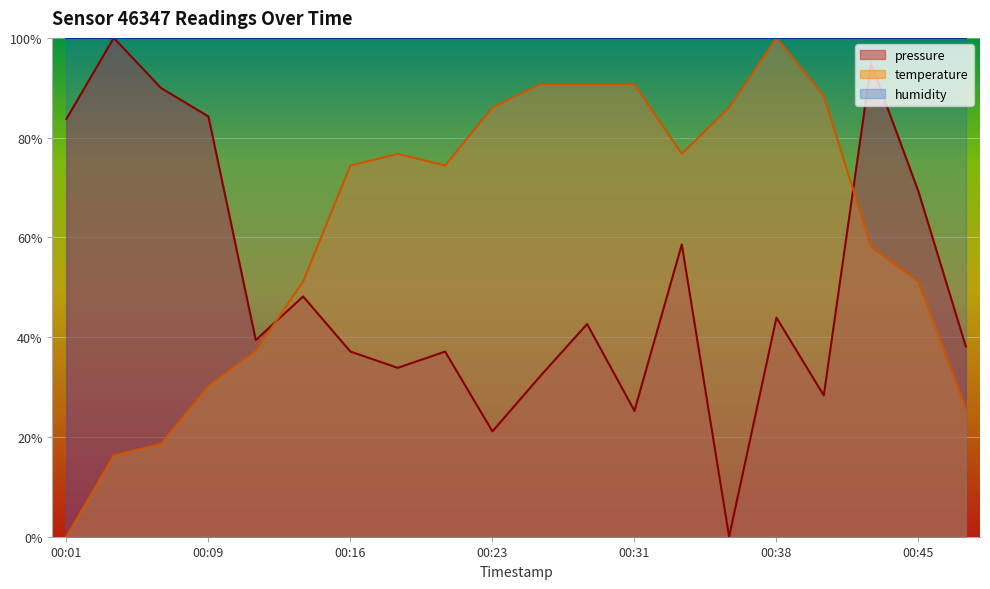

What is the average value of the temperature series?

61.2